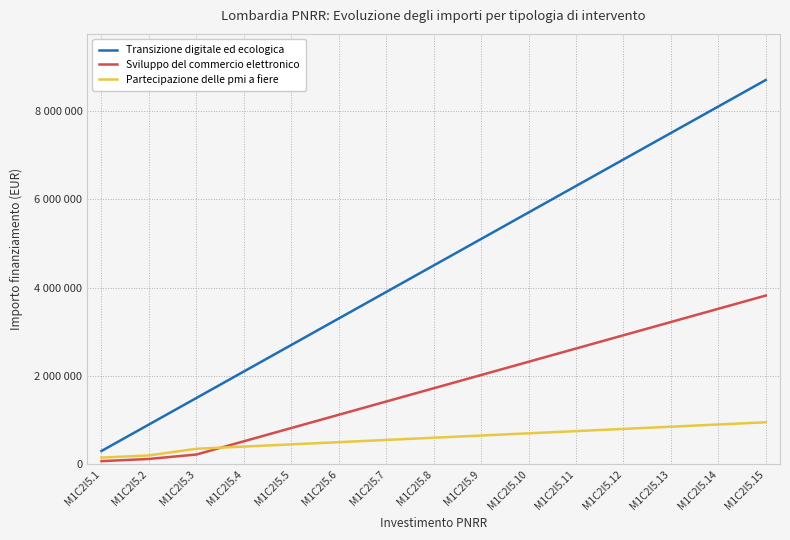

What is the maximum value shown in the chart?

8700000